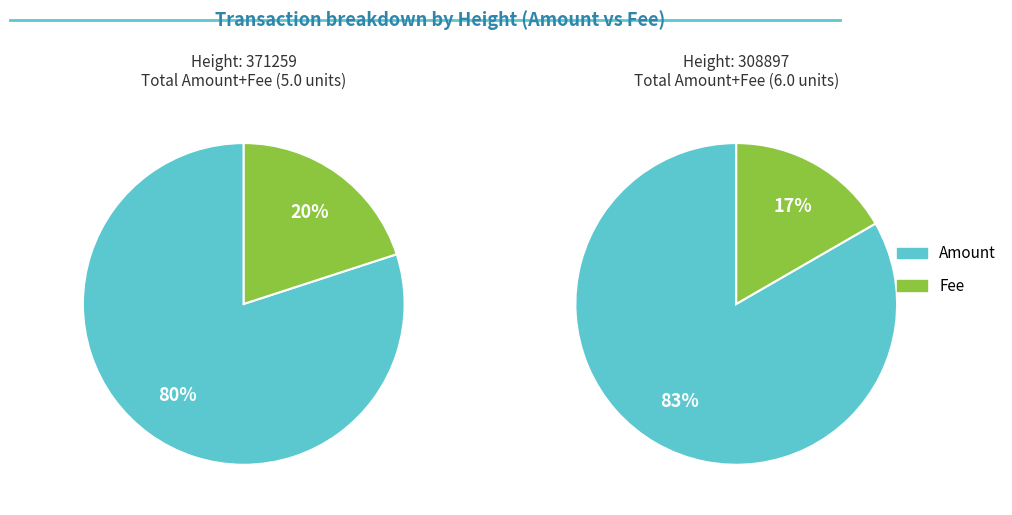

To the nearest percent, what portion does Amount represent?

83%